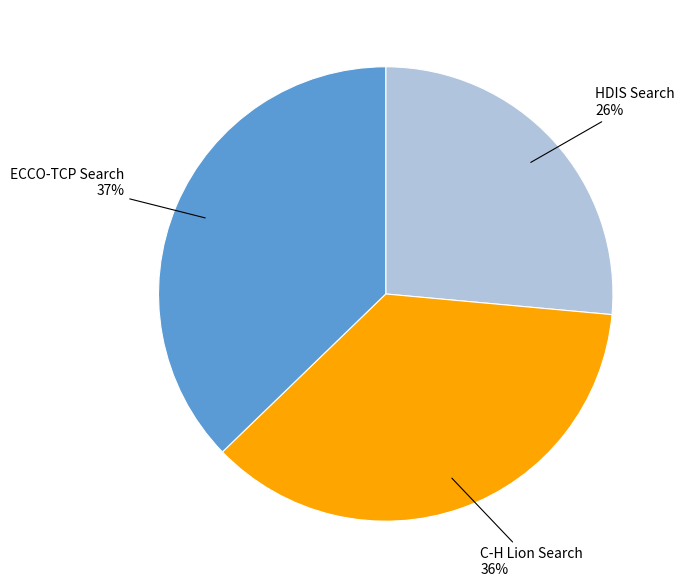

How many segments does this pie chart have?

3